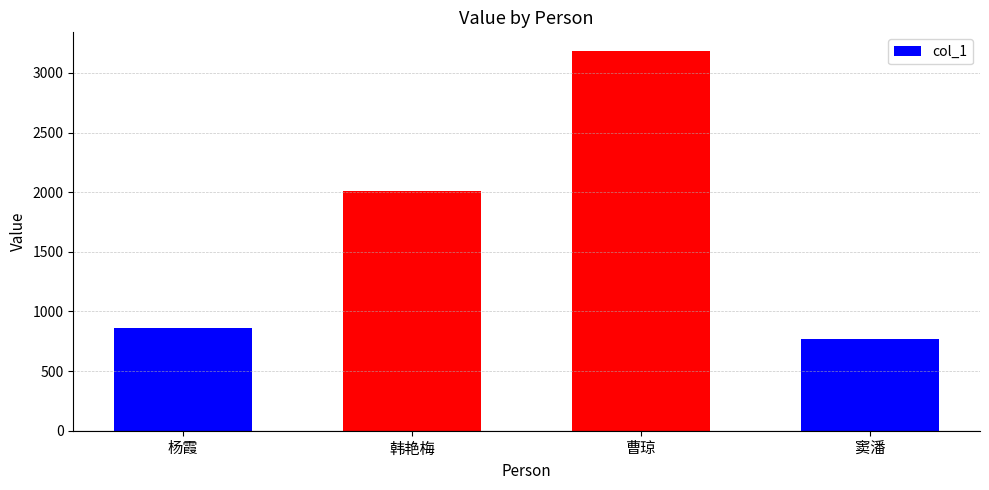

Rank the categories by value from highest to lowest.

曹琼, 韩艳梅, 杨霞, 窦潘